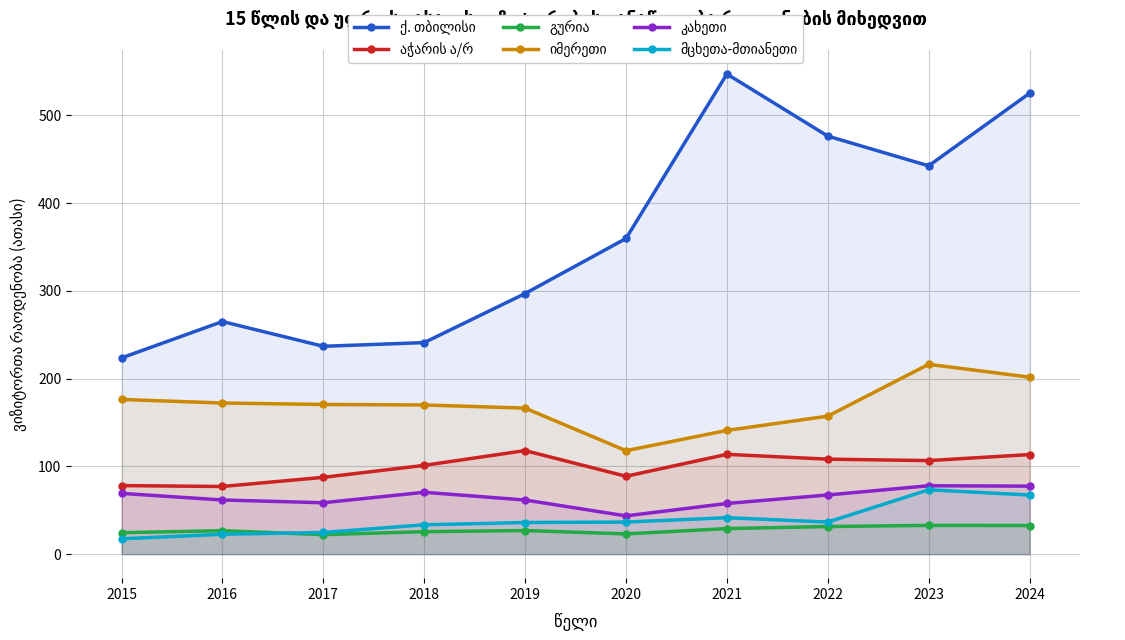

What value does the კახეთი series have at 2017?

58.6